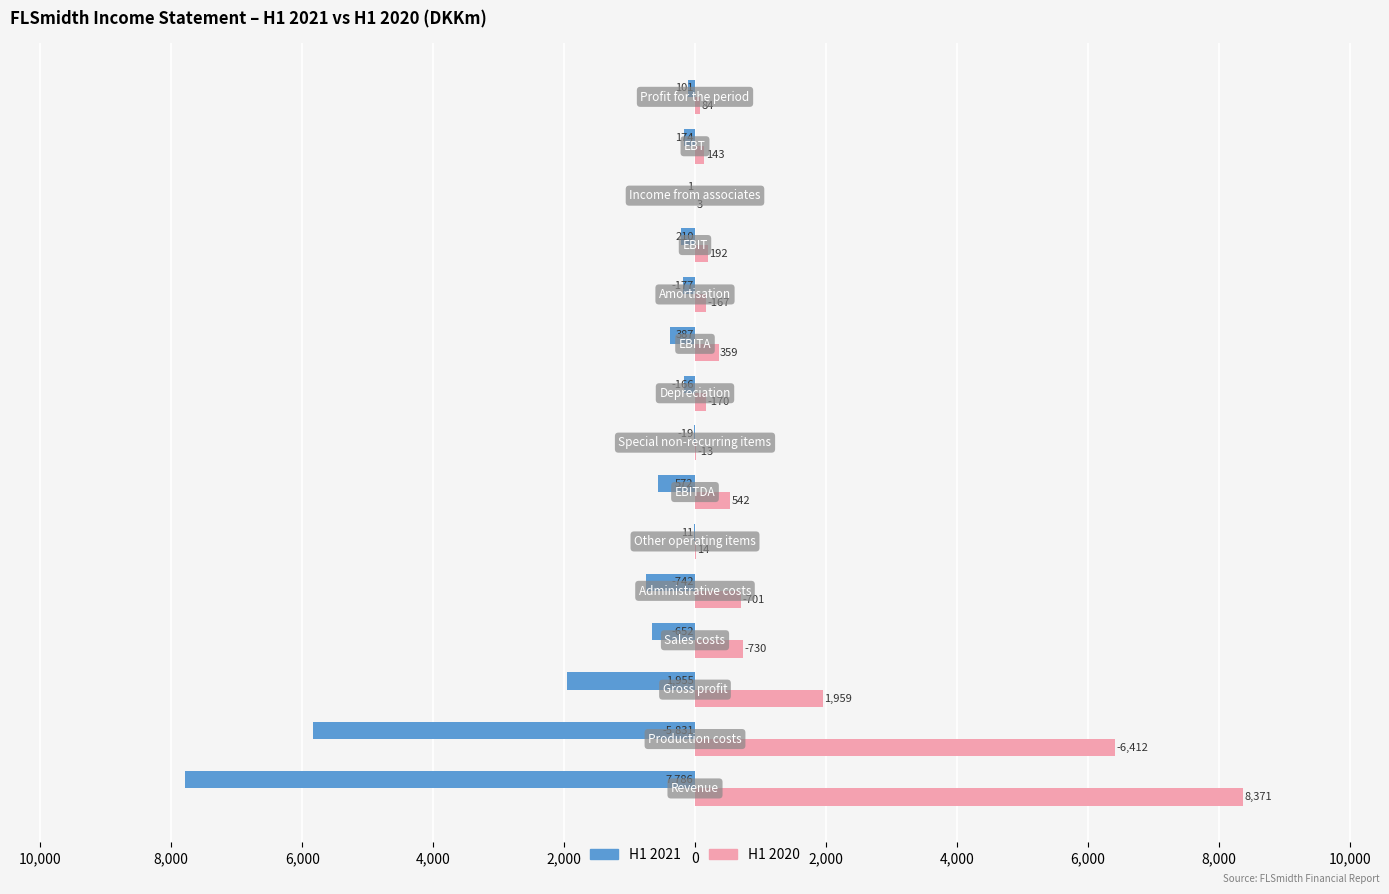

Which series has the largest total across all categories?

H1 2020